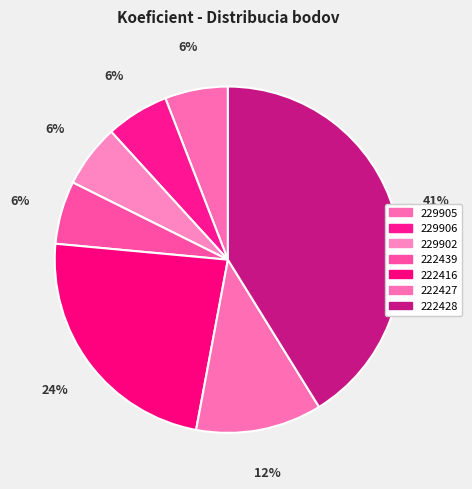

How many segments does this pie chart have?

7